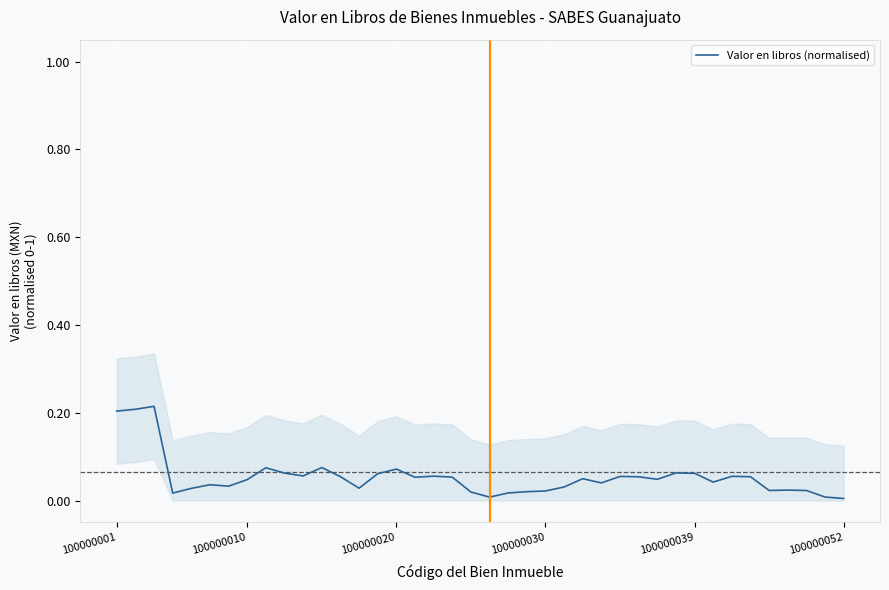

How many points are lower than both their immediate neighbors (excluding endpoints)?

10